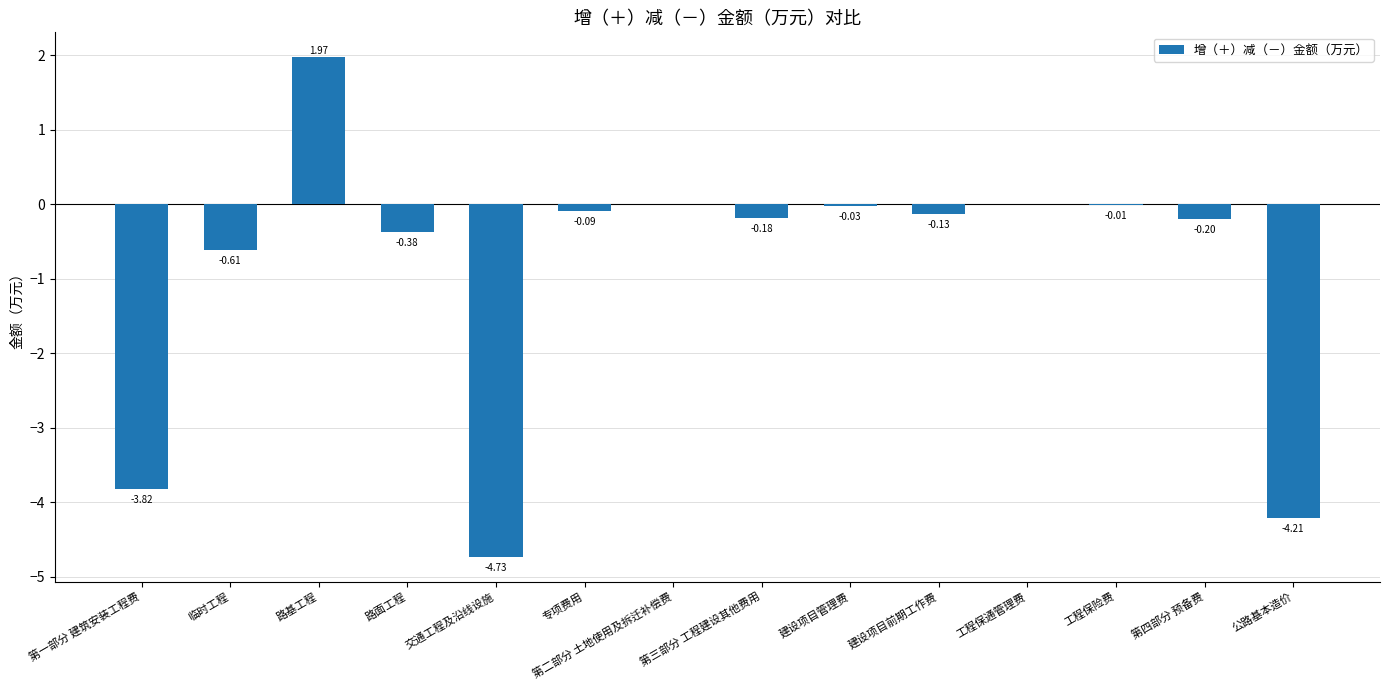

What is the difference between the values at 第一部分 建筑安装工程费 and 第四部分 预备费?

3.6